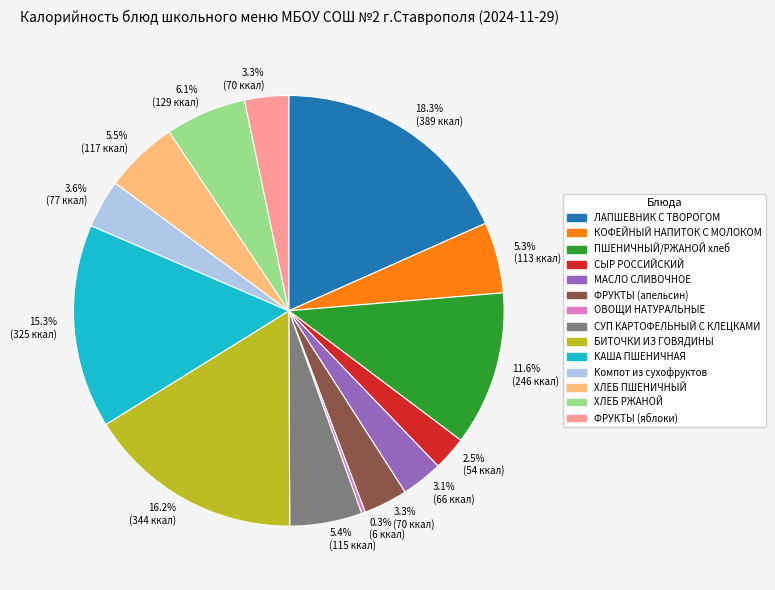

What is the ratio of the value at ФРУКТЫ (апельсин) to the value at ОВОЩИ НАТУРАЛЬНЫЕ?

11.7